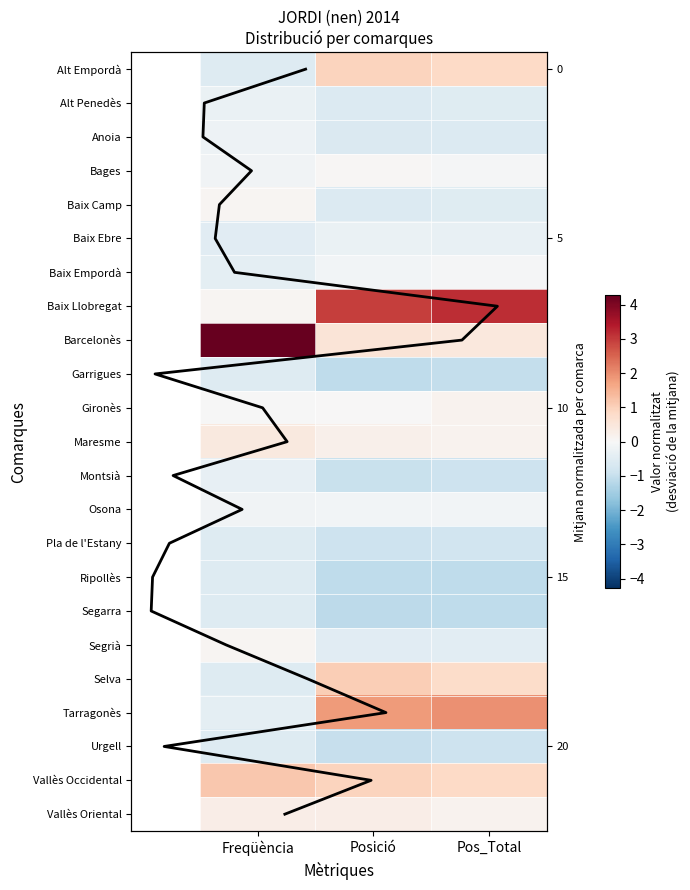

How many data points does each series have?

3